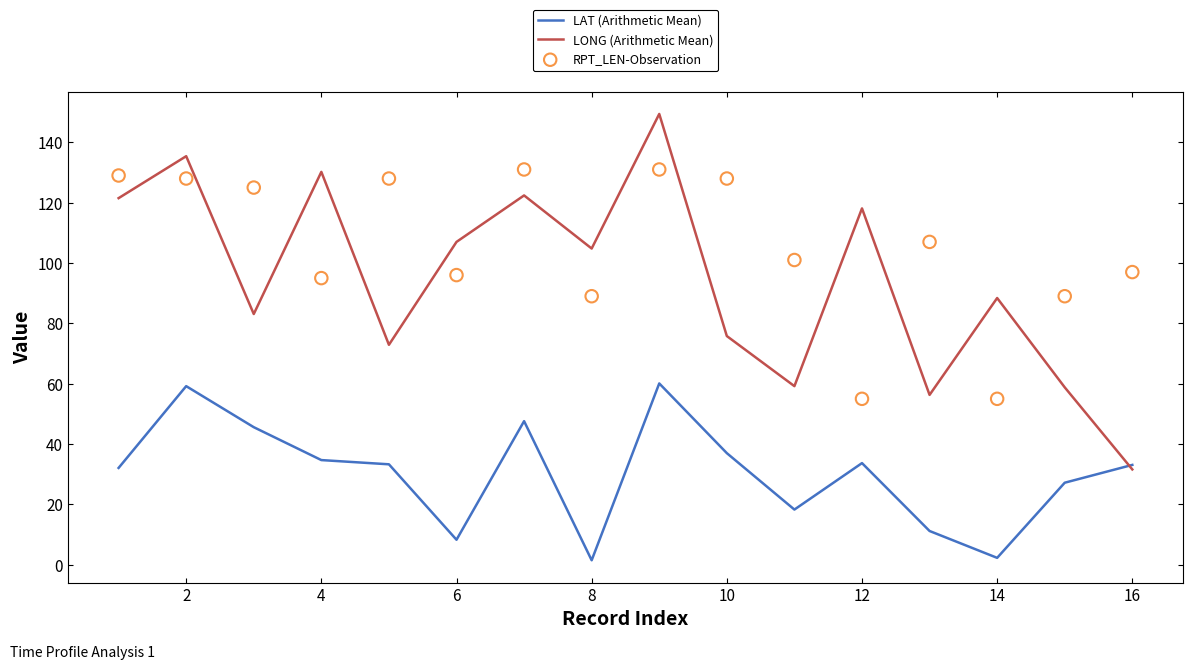

True or false: LAT (Arithmetic Mean) has a value of 14.1 at 12.

False